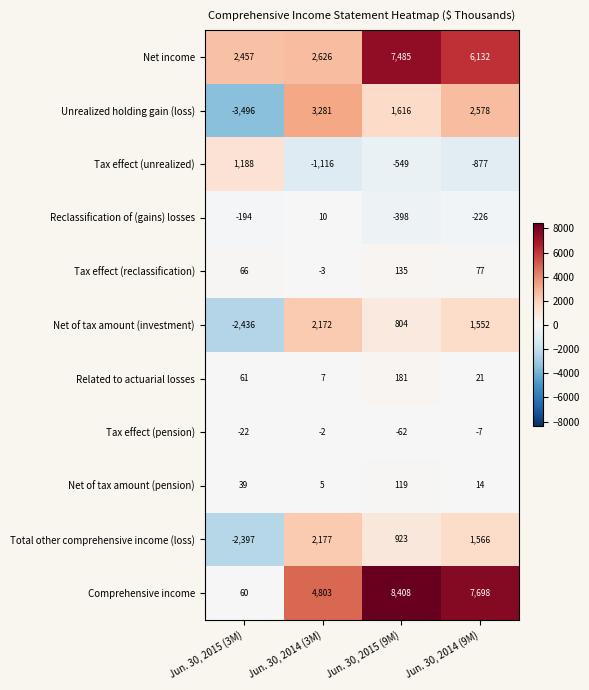

List the series in order of their peak value, highest first.

Comprehensive income, Net income, Unrealized holding gain (loss), Total other comprehensive income (loss), Net of tax amount (investment), Tax effect (unrealized), Related to actuarial losses, Tax effect (reclassification), Net of tax amount (pension), Reclassification of (gains) losses, Tax effect (pension)